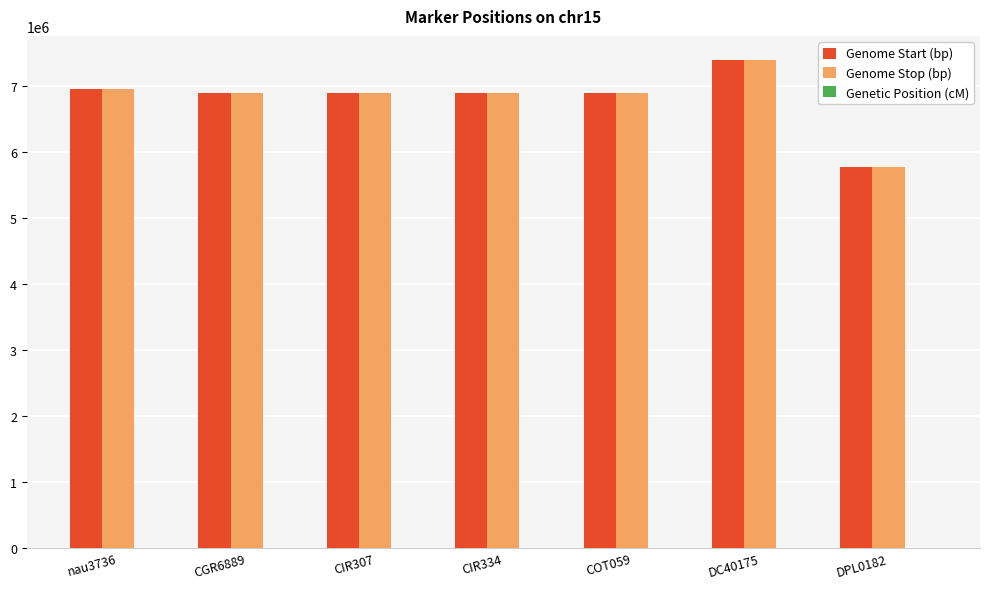

What is the maximum value shown in the chart?

7384212.0